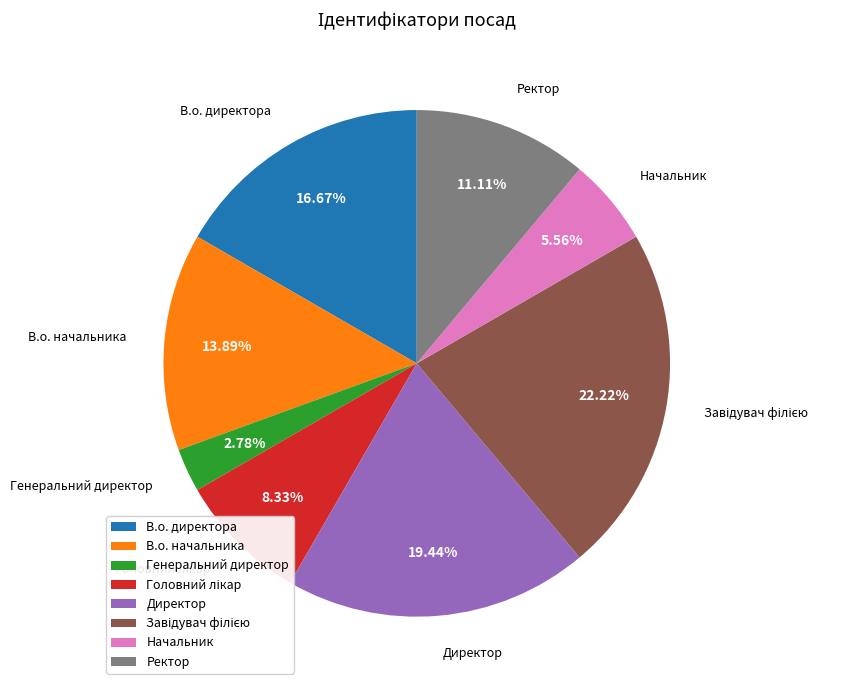

Does Директор represent more than half of the total?

No